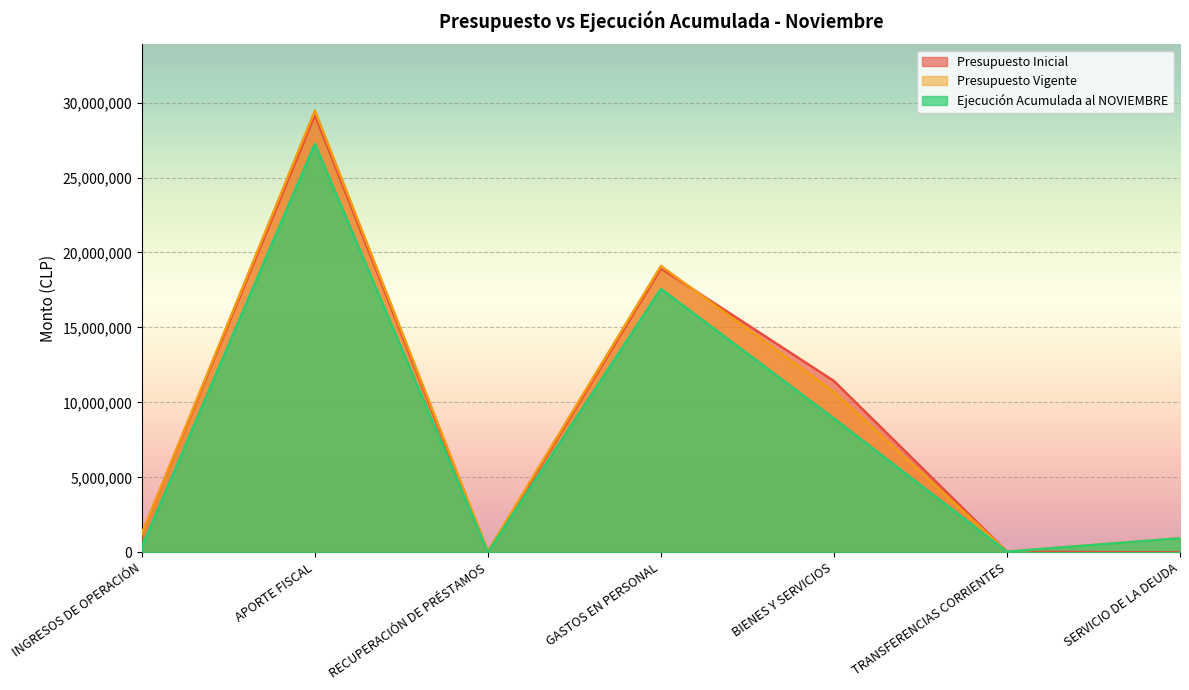

Reading left to right, list all the values displayed in this chart.

Presupuesto Inicial: 1241779	29168133	10	18929693	11430743	49476	10
Presupuesto Vigente: 1241779	29459455	90431	19098907	10699411	49476	943871
Ejecución Acumulada al NOVIEMBRE: 371651	27241686	2752	17572375	8930493	49472	942099